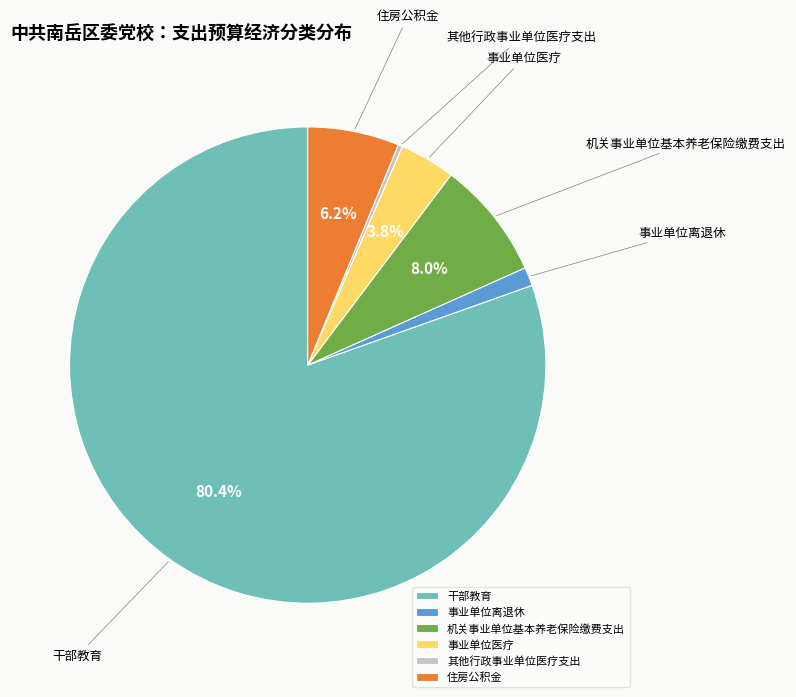

Is there a majority slice in this chart?

Yes